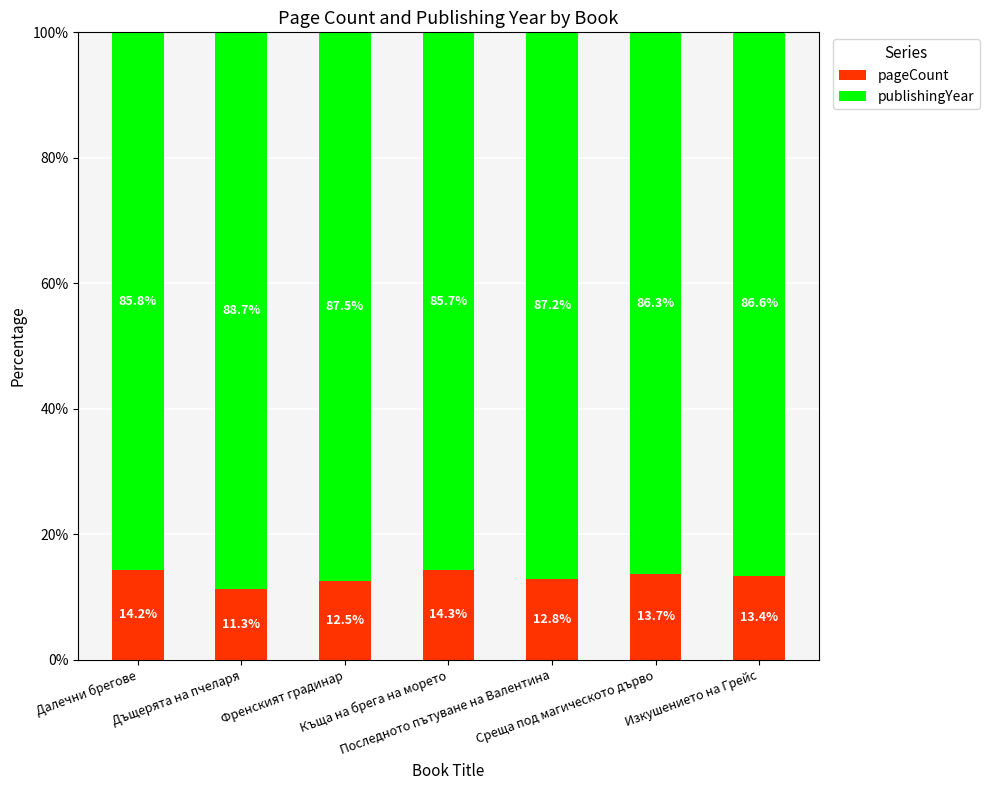

What is the minimum value for pageCount?

11.3